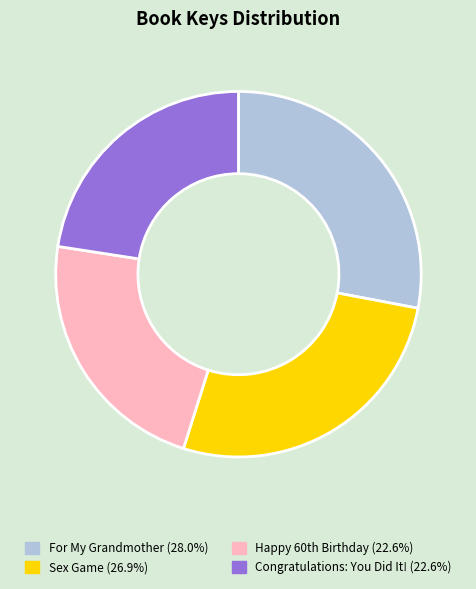

True or false: For My Grandmother accounts for 28% of the total.

True